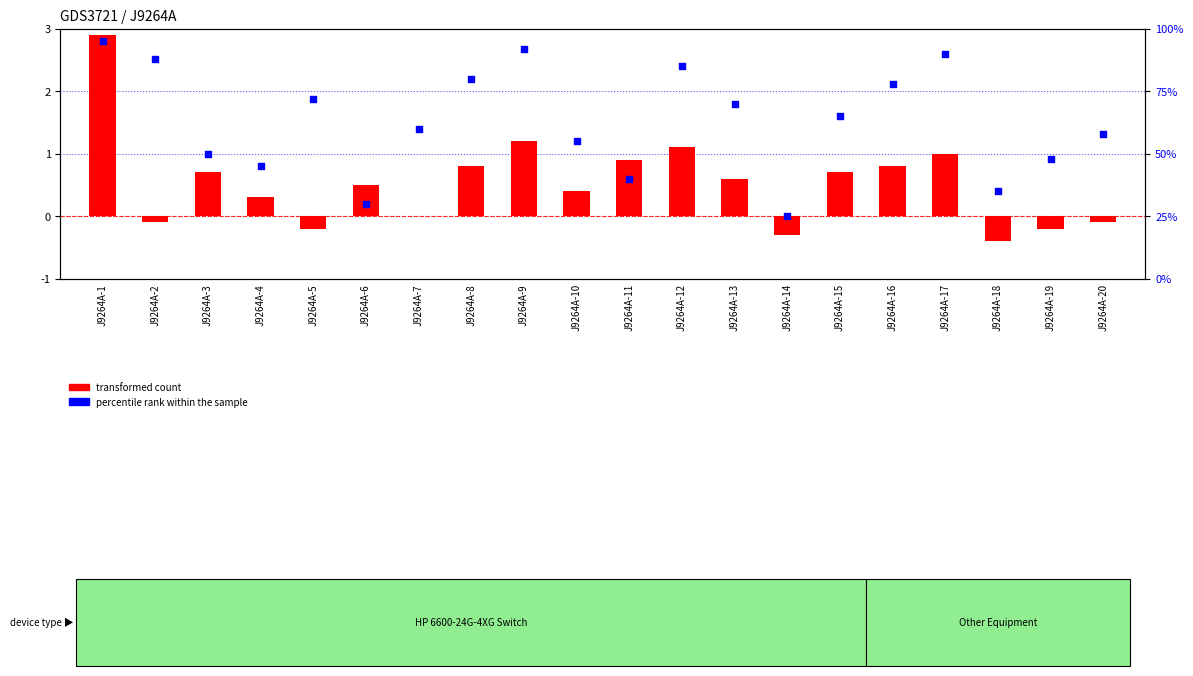

Which series contains the lowest Y value?

transformed count